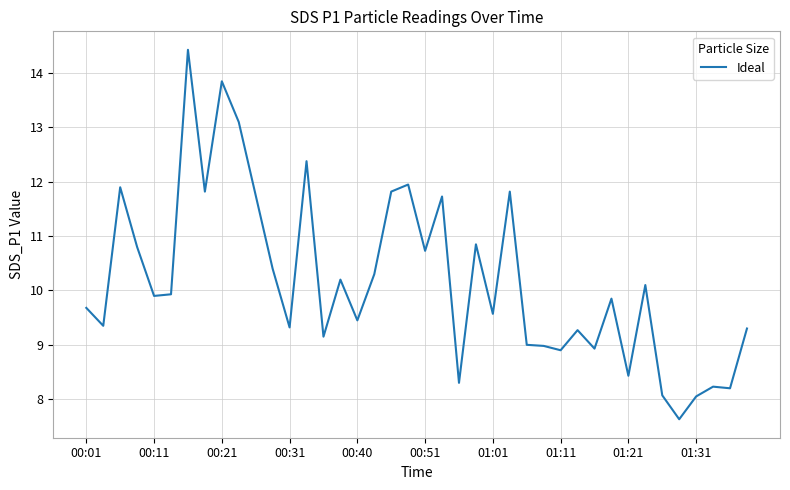

What is the difference between the maximum and minimum values?

6.8